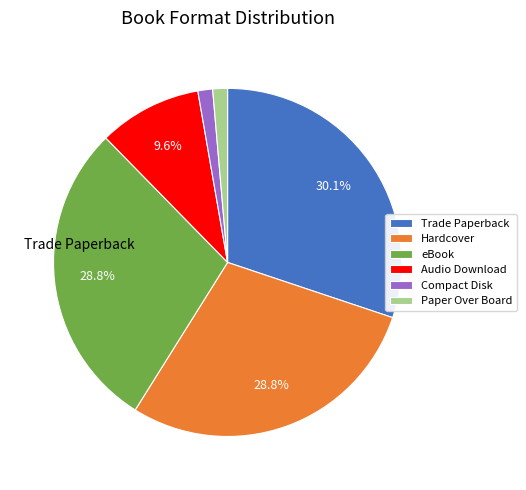

Does Trade Paperback account for over 50% of the chart?

No